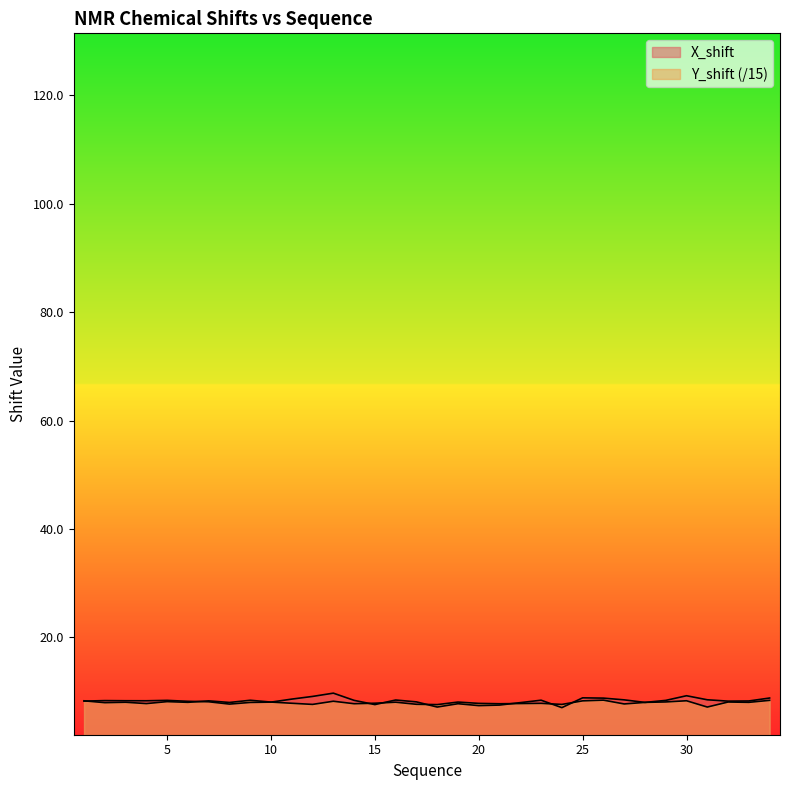

What is the difference between the second highest and minimum values in the Y_shift series?

1.3